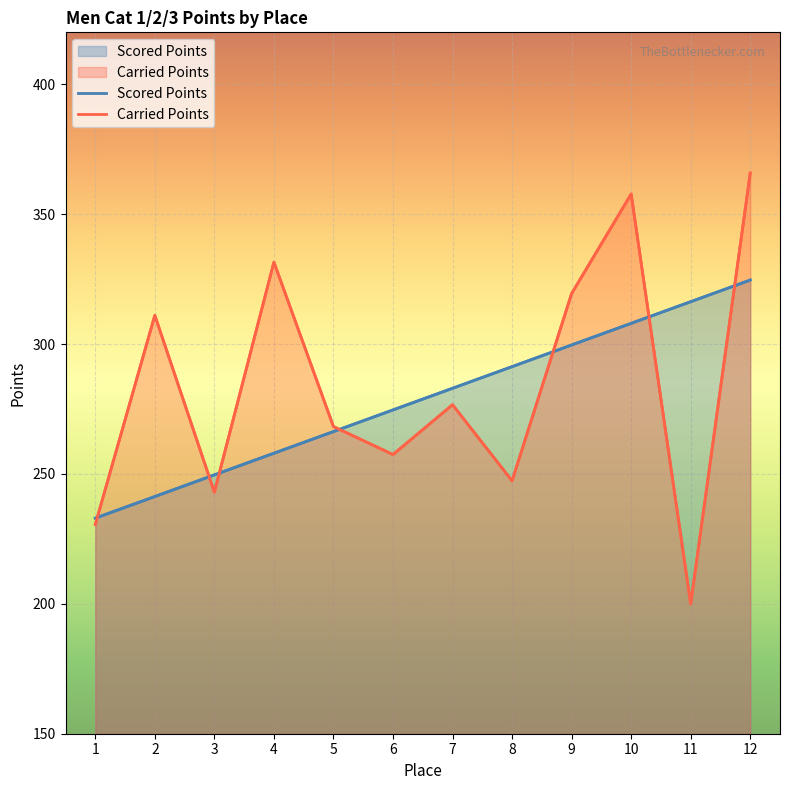

Between 5 and 3, which is larger?

5